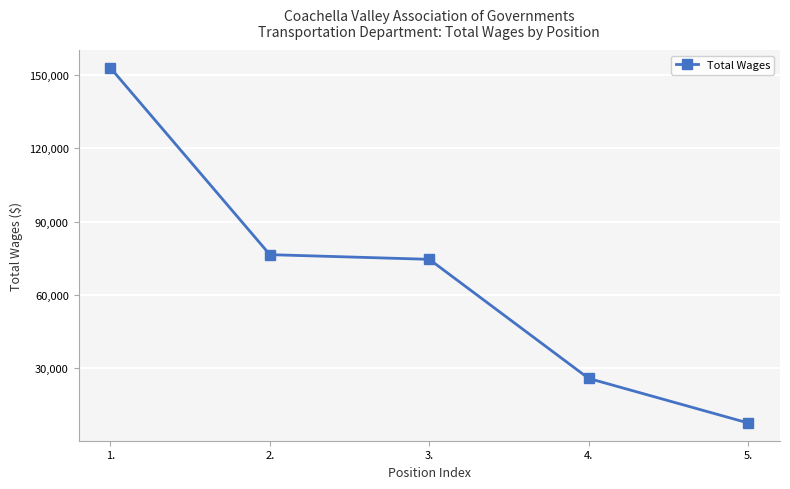

Reading right to left, what are all the values shown in this chart?

5.=7370	4.=25640	3.=74508	2.=76422	1.=153064